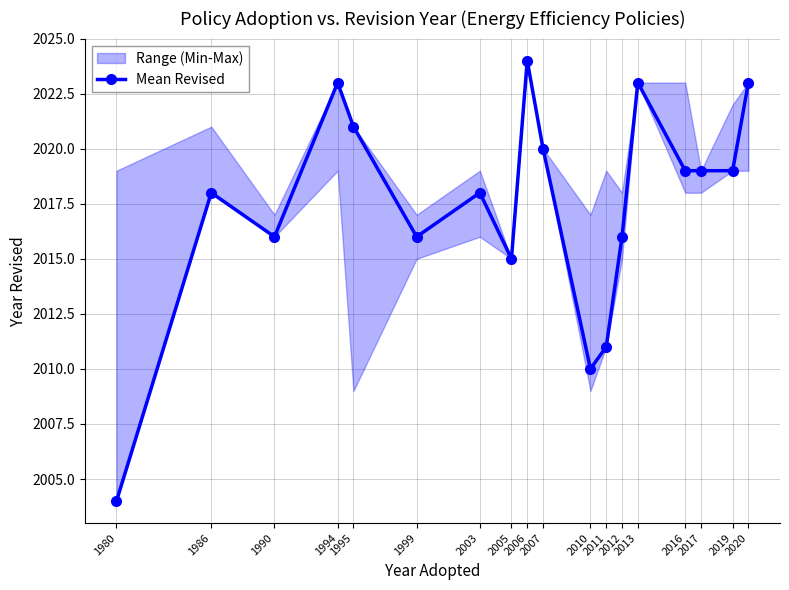

How many interior local valleys (lower than both neighbors) does the data have?

4